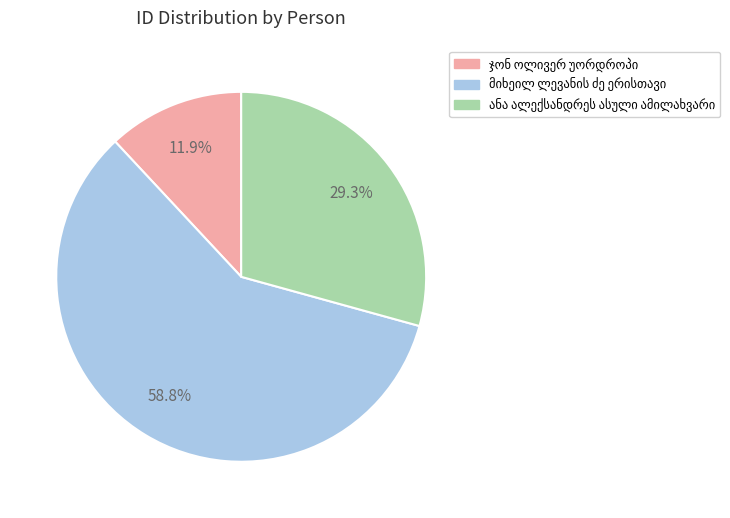

Count the number of slices in the pie.

3